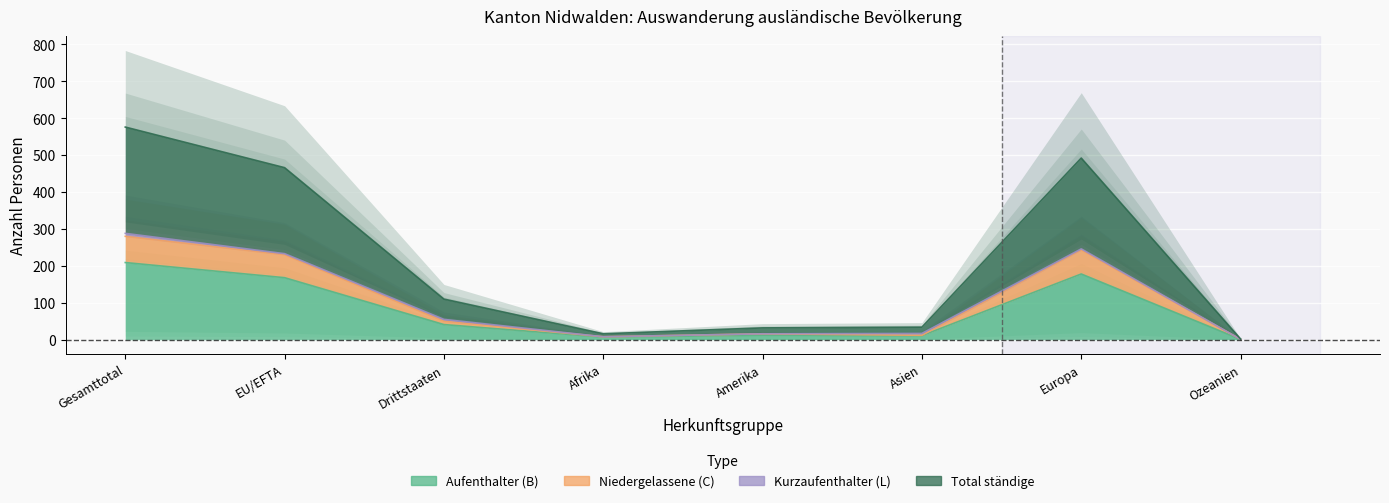

What is the difference between the maximum and minimum values in the Total ständige series?

287